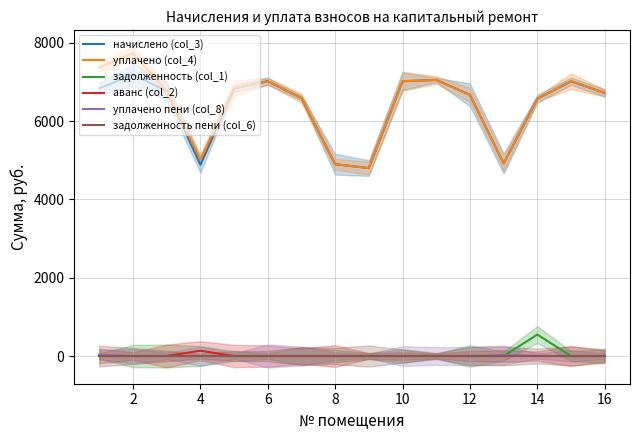

True or false: аванс (col_2) and начислено (col_3) cross at least once.

False